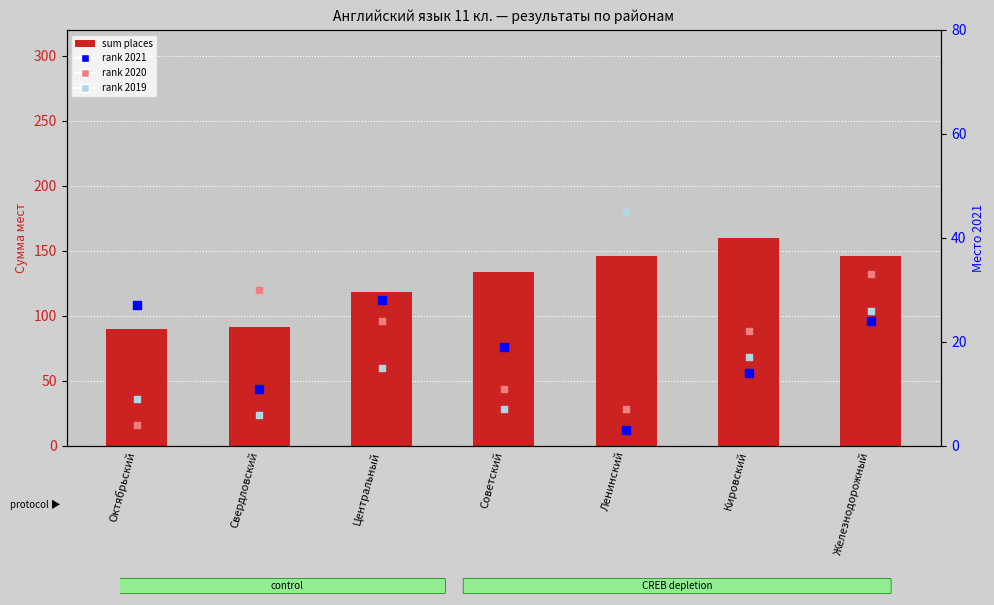

Is the value of sum places at Кировский greater than the value of rank 2021 at Ленинский?

Yes